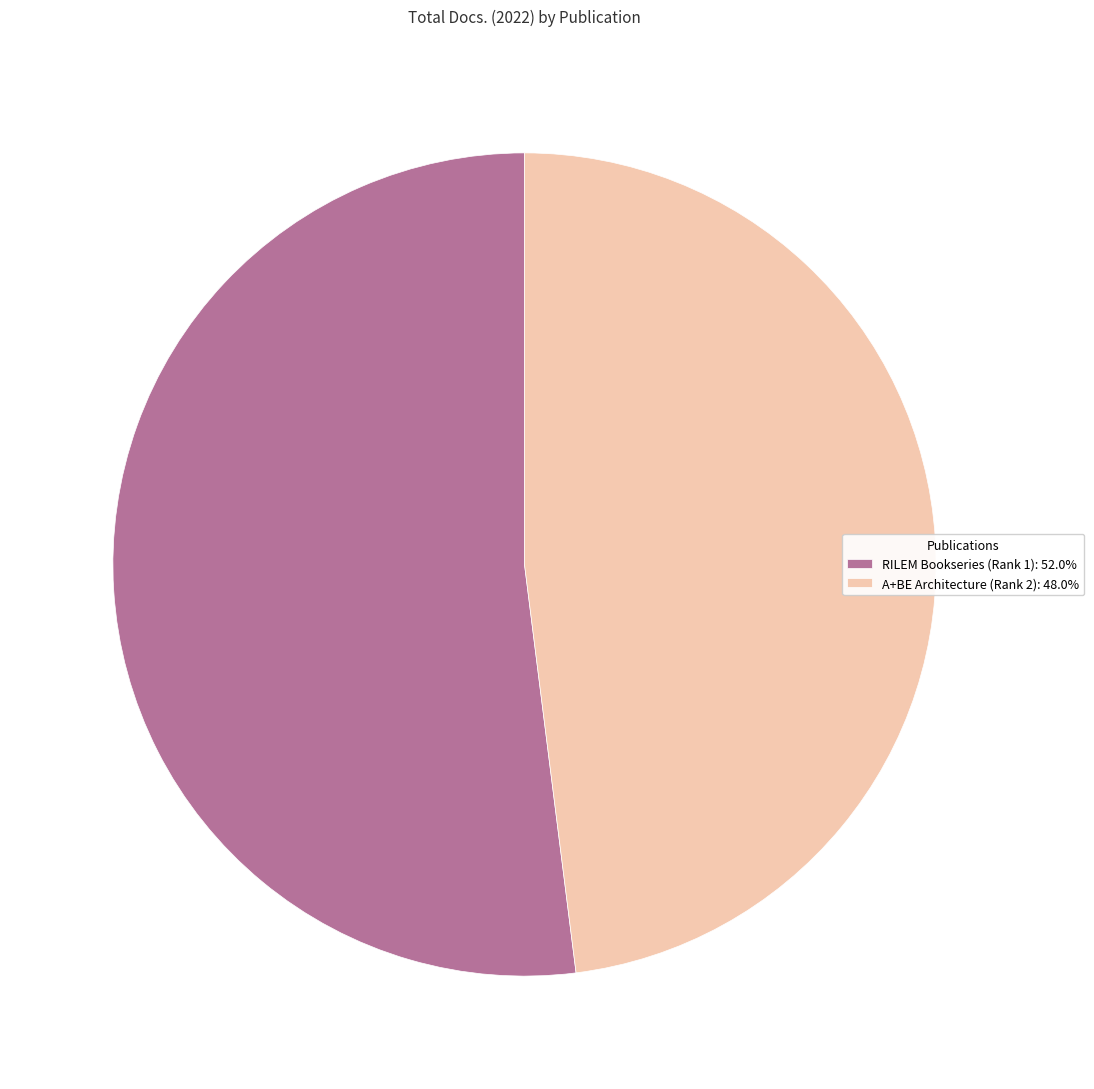

Rank the categories by value from highest to lowest.

RILEM Bookseries (Rank 1), A+BE Architecture (Rank 2)